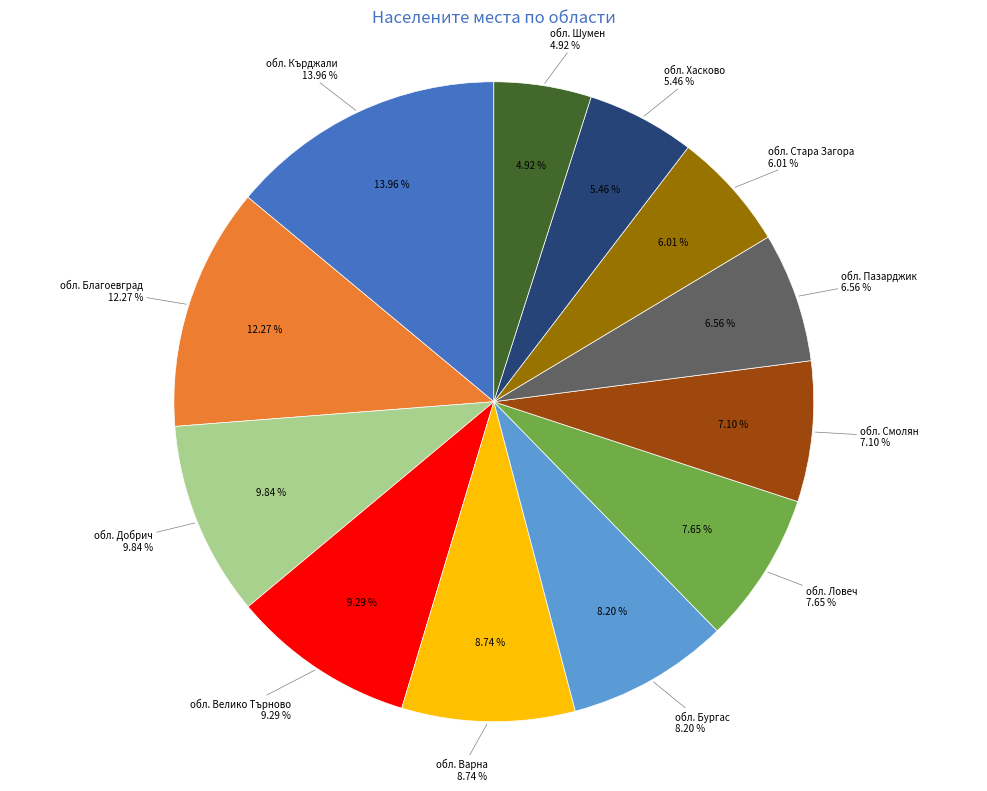

Approximately how many times larger is the value at обл. Велико Търново compared to обл. Ловеч?

1.2